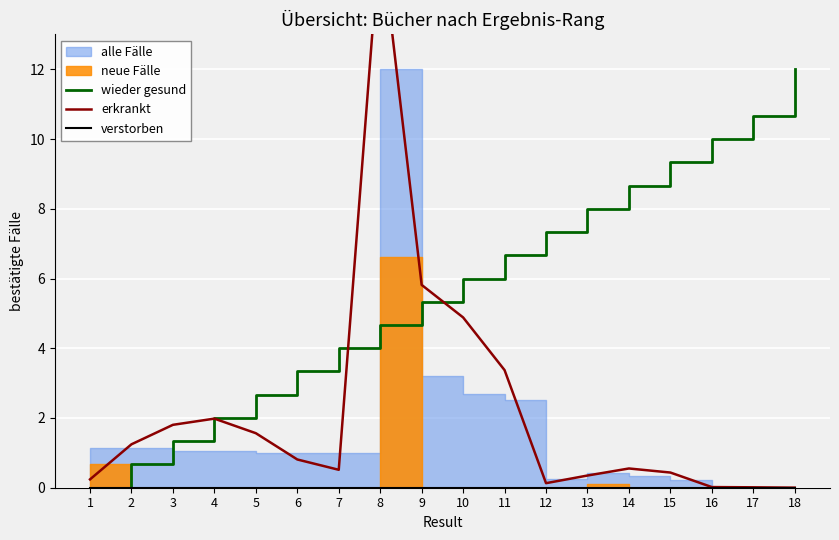

What is the value of the wieder gesund point at the 16th from the left?

10.0